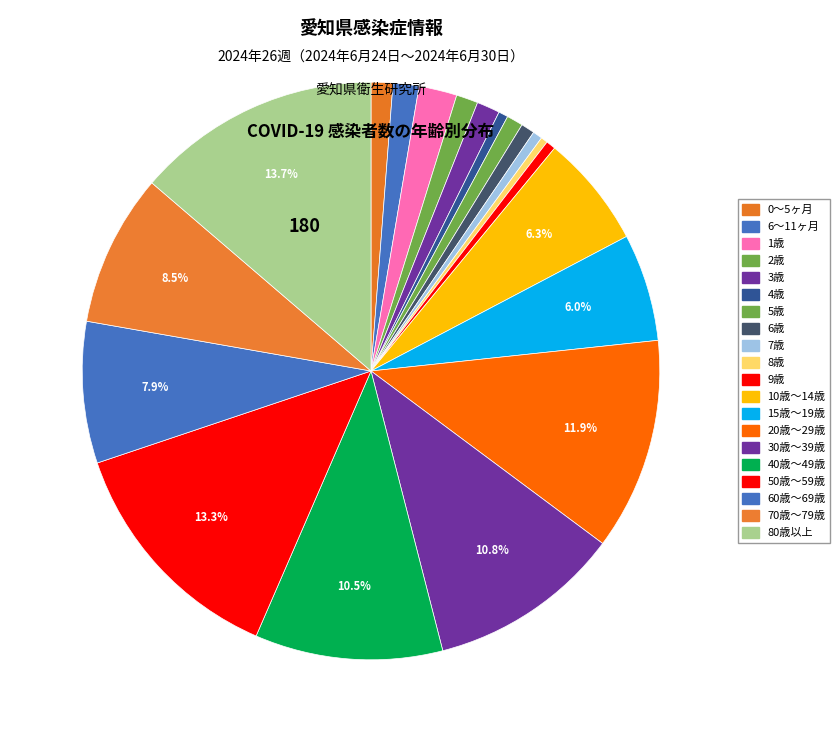

How many segments does this pie chart have?

20